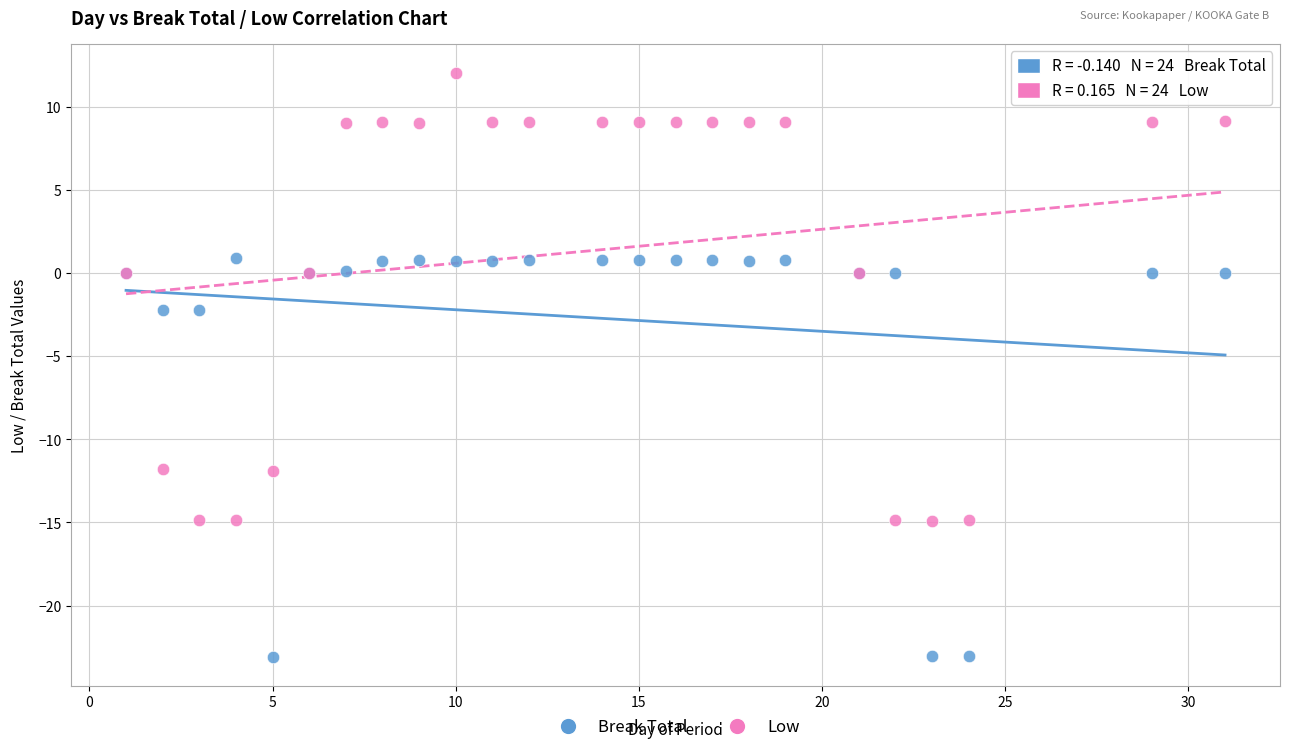

Which series has the largest Y range (max minus min)?

Low